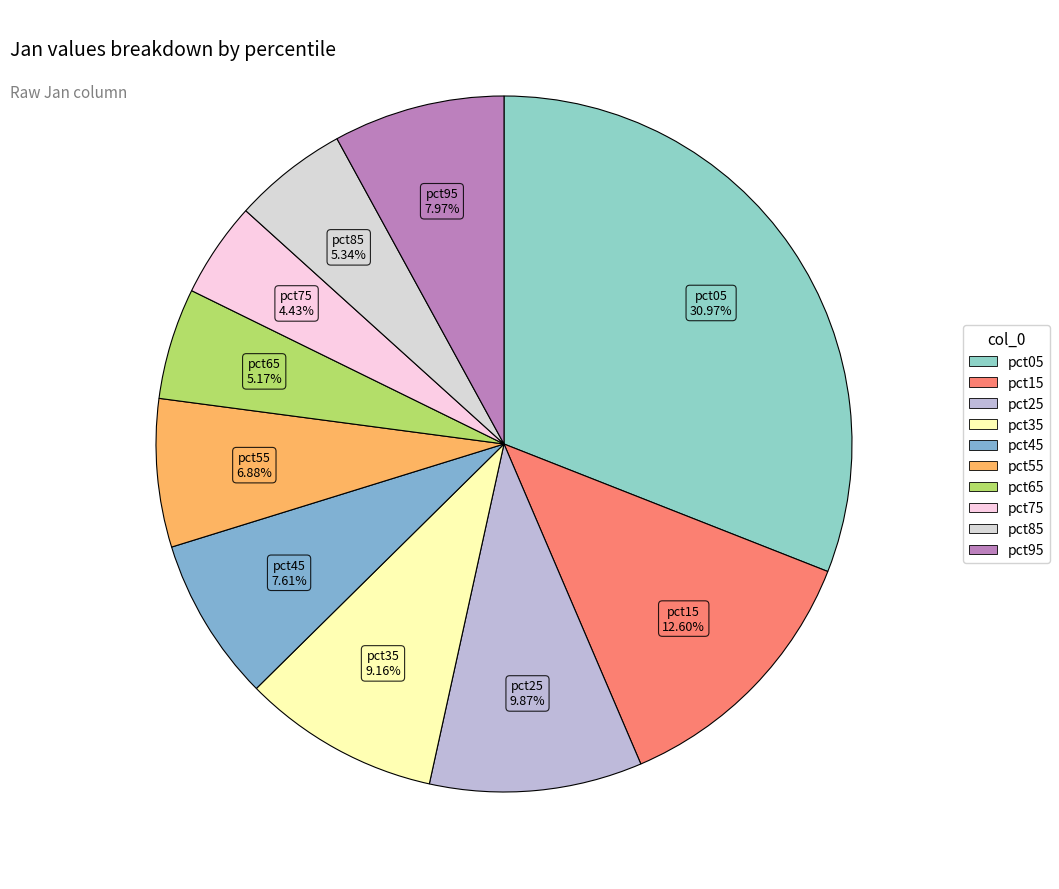

To the nearest percent, what percentage of the pie is pct85?

5%